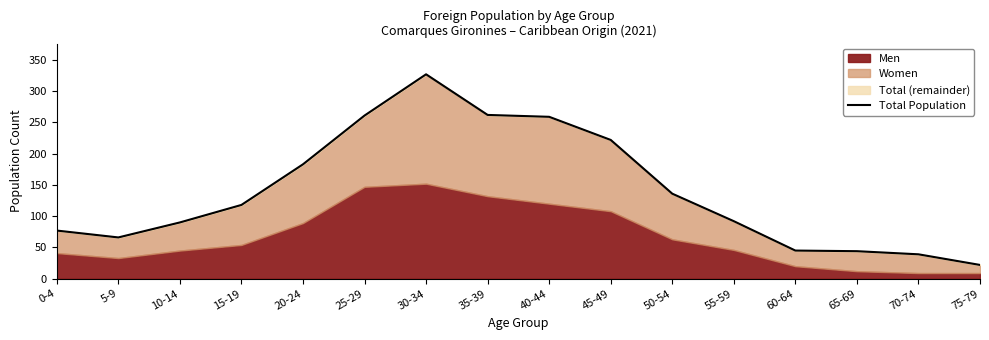

How many interior local peaks (higher than both neighbors) does the data have?

1